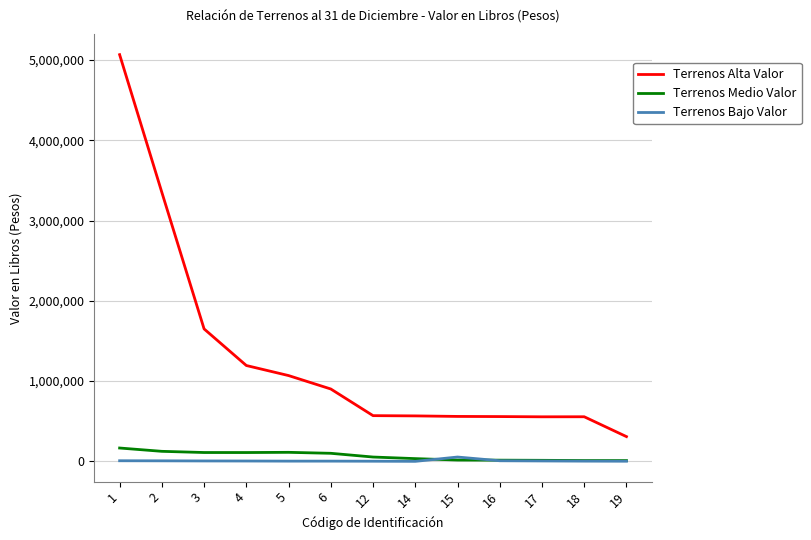

The value of Terrenos Alta Valor at 3 is 2806505.7. True or false?

False